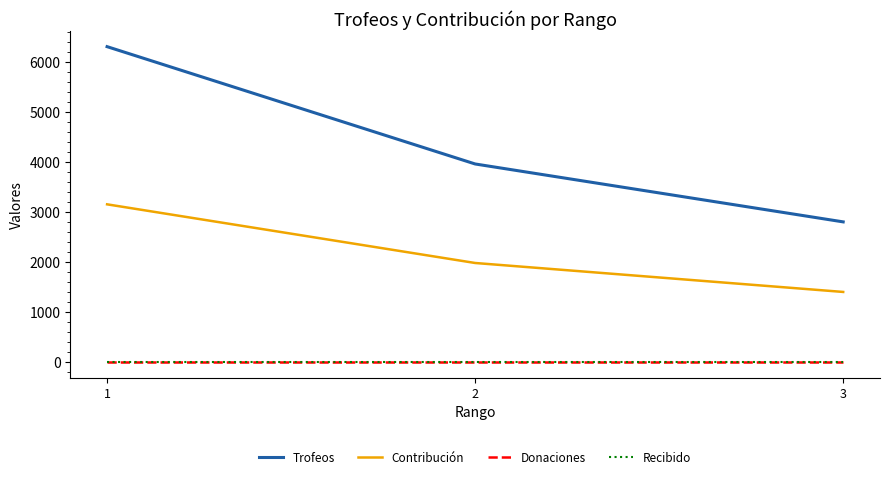

What is the difference between the Contribución values at 3 and 2?

579